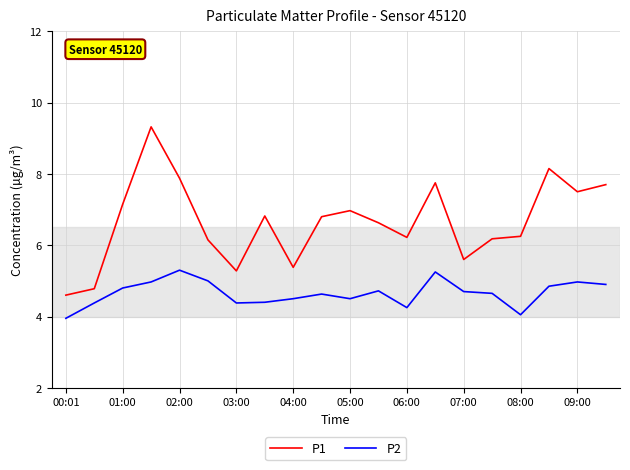

Which series has the largest range (max minus min)?

P1